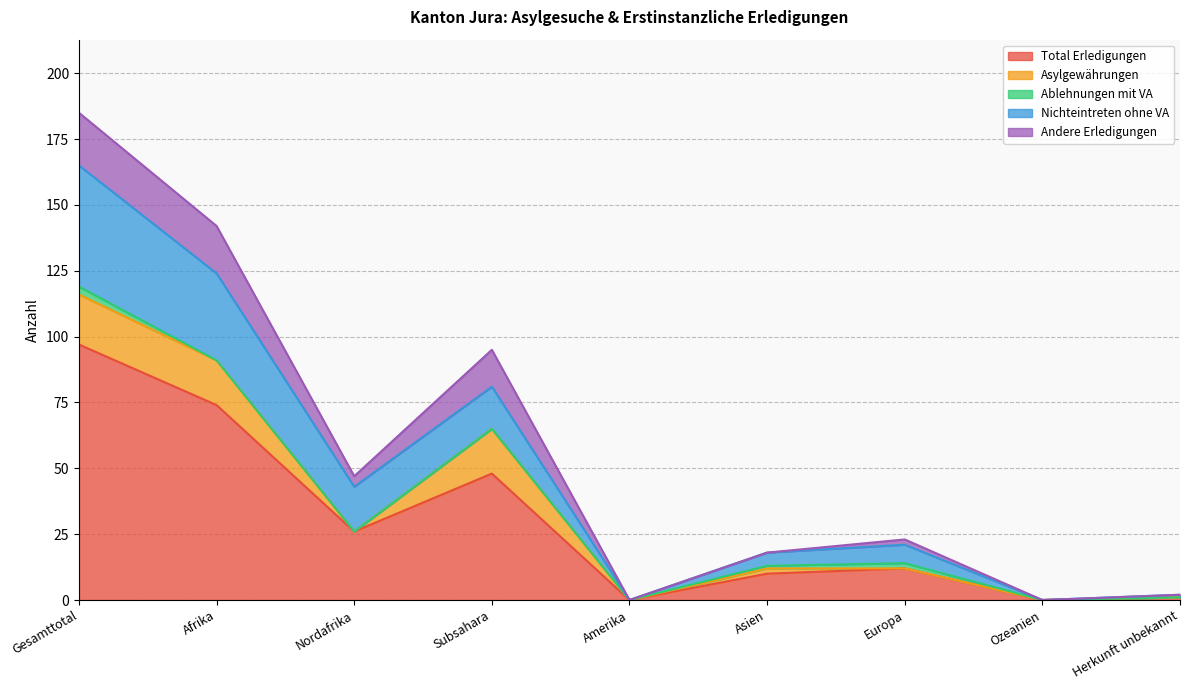

Where is the first local minimum for Nichteintreten ohne VA?

Nordafrika